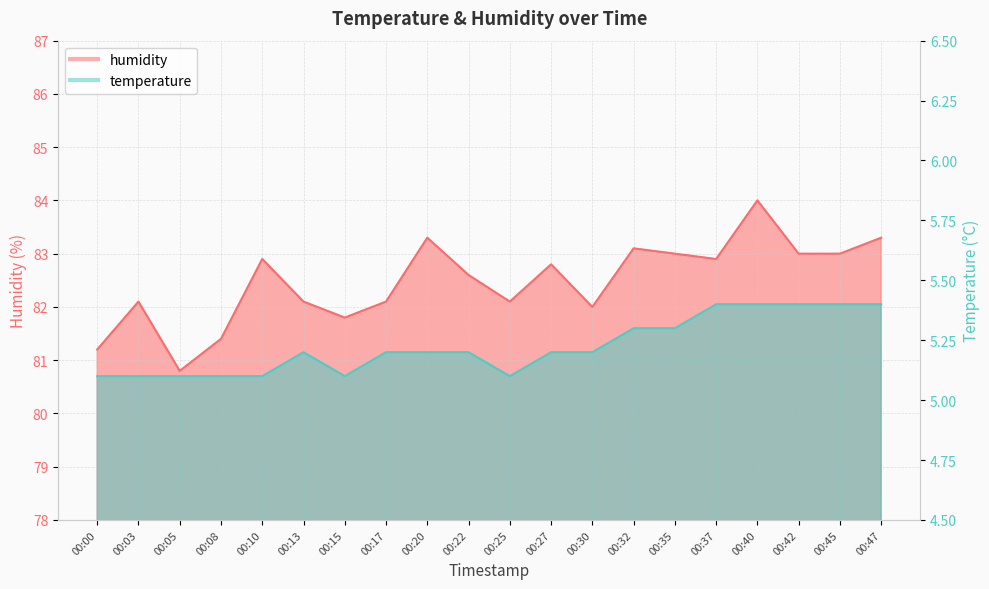

What is the difference between the maximum and minimum values in the temperature series?

0.3